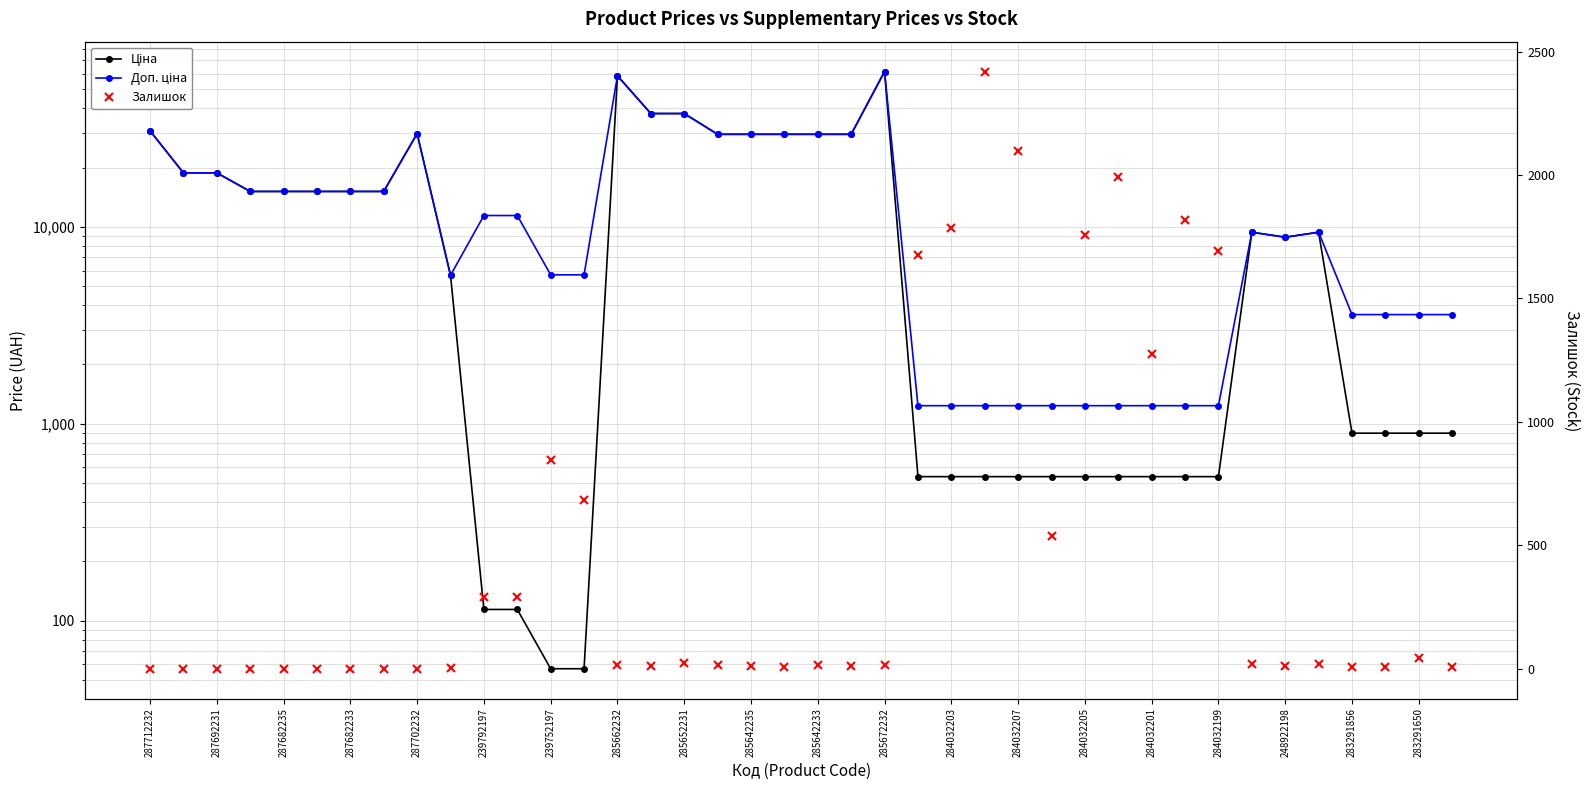

Where does the Доп. ціна series first go above 11410?

287712232